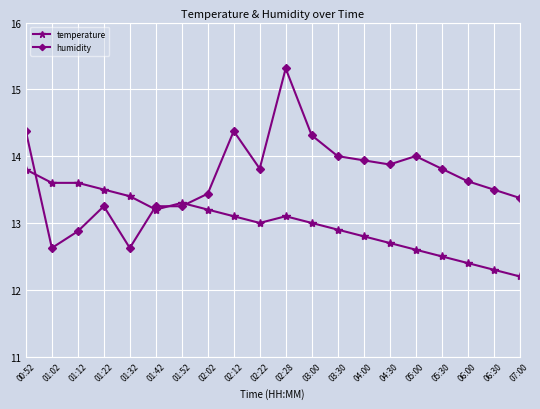

Rank the series at 01:22 from highest to lowest value.

temperature, humidity